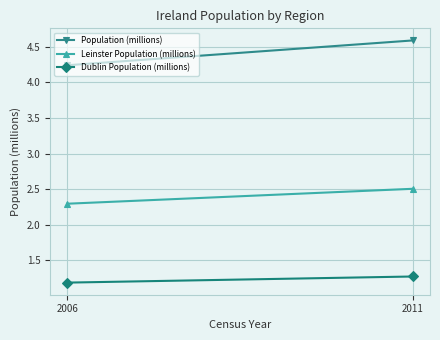

The Dublin Population (millions) series shows 1.2 at 2006. True or false?

True